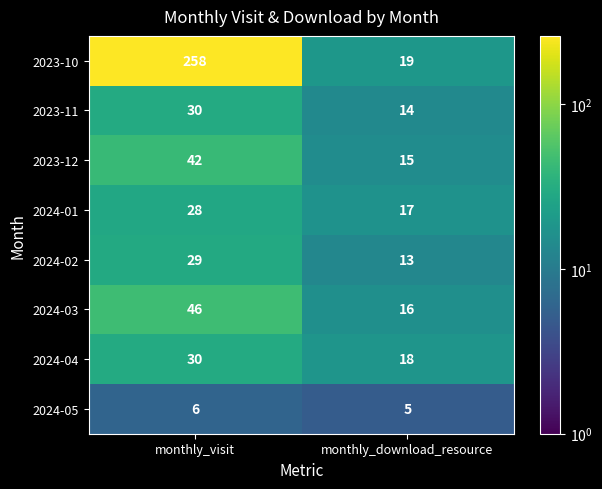

Which series has the largest total across all categories?

2023-10